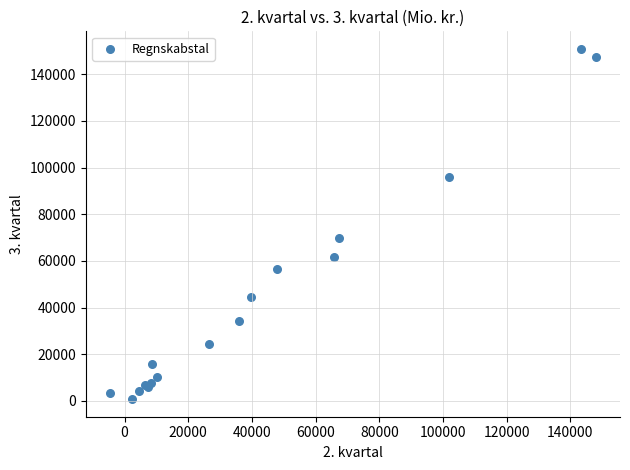

What Y value in the scatter plot is closest to 75792?

69978.5